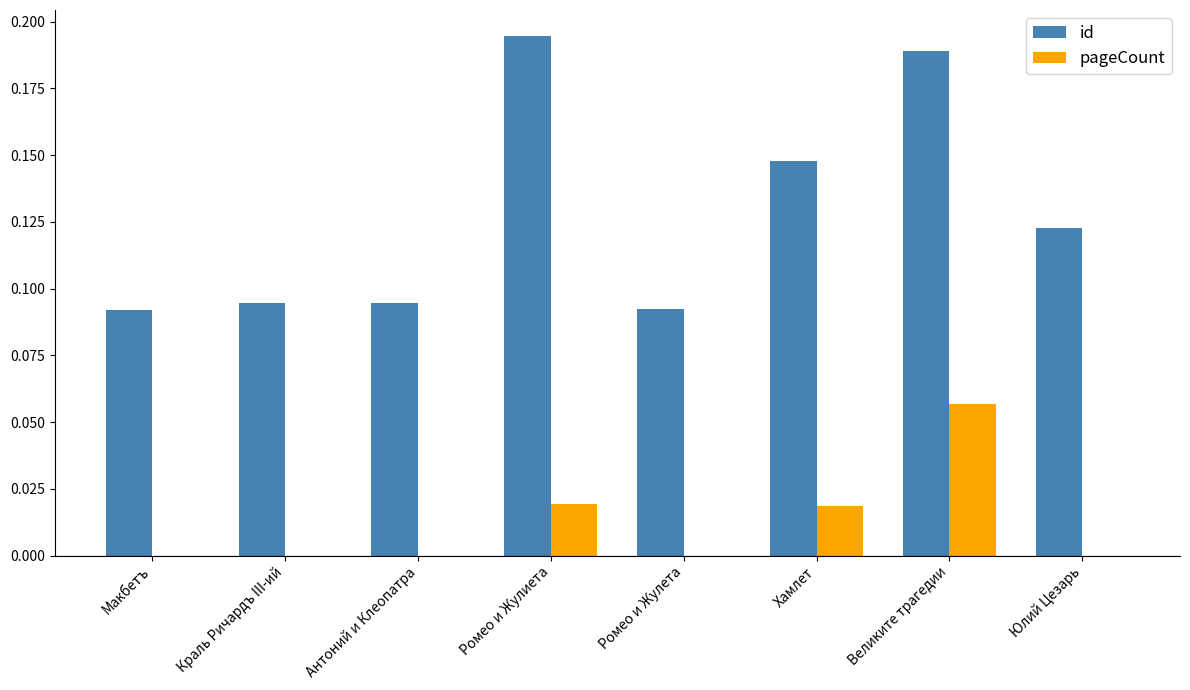

Between Антоний и Клеопатра and Ромео и Жулиета, which series saw the biggest shift?

id